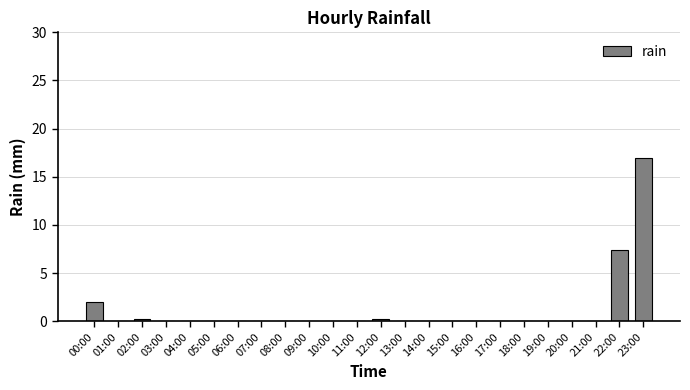

What is the maximum value shown in the chart?

17.0